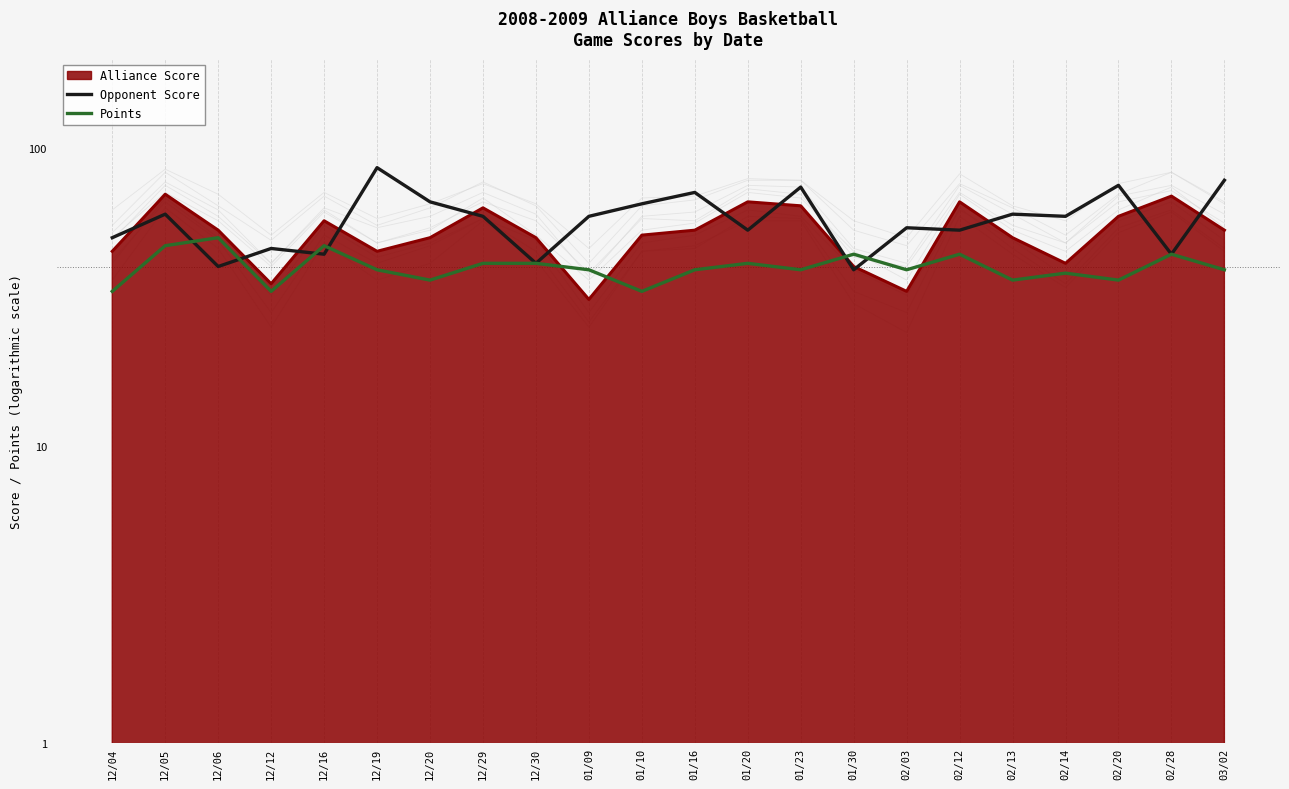

Is it true that Points equals 36 at 02/20?

True